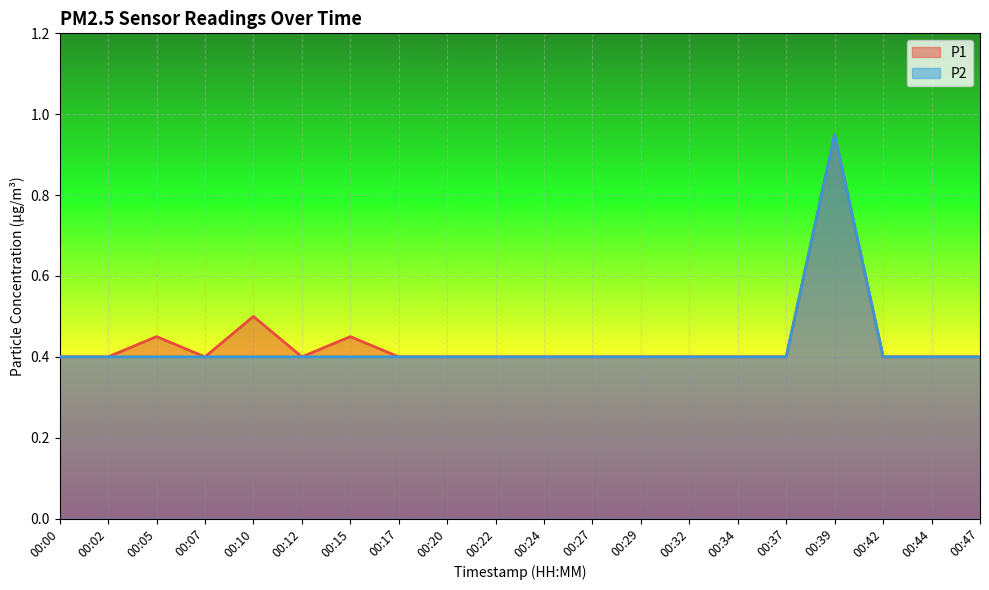

What is the difference between the maximum and minimum values in the P2 series?

0.5